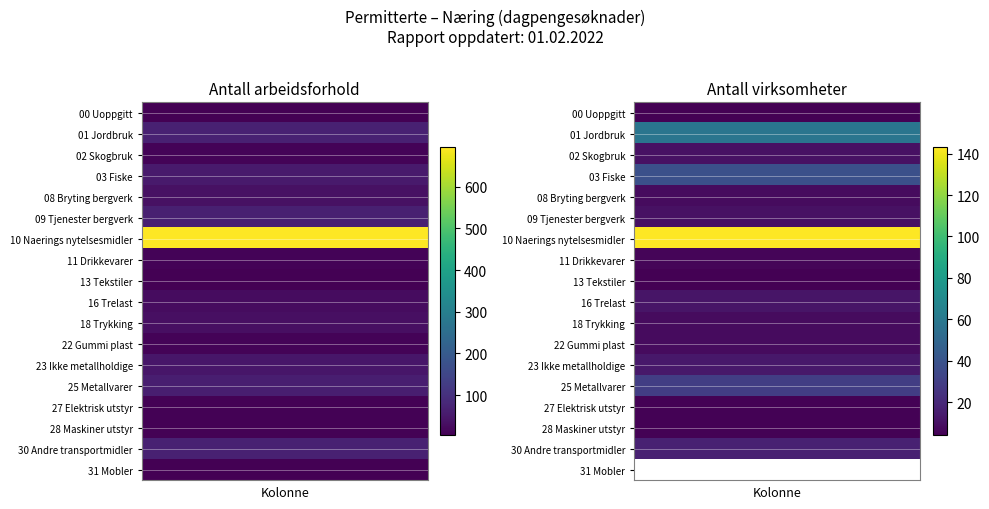

Reading right to left, transcribe all the data shown in this chart.

00_Uoppgitt: 1=4	0=4
01_Jordbruk: 1=58	0=68
02_Skogbruk: 1=10	0=12
03_Fiske: 1=38	0=55
08_Bryting_bergverk: 1=8	0=34
09_Tjenester_bergverk: 1=10	0=64
10_Naerings_nytelsesmidler: 1=143	0=694
11_Drikkevarer: 1=6	0=10
13_Tekstiler: 1=4	0=4
16_Trelast: 1=12	0=27
18_Trykking: 1=8	0=32
22_Gummi_plast: 1=8	0=10
23_Ikke_metallholdige: 1=13	0=46
25_Metallvarer: 1=29	0=62
27_Elektrisk_utstyr: 1=5	0=7
28_Maskiner_utstyr: 1=5	0=9
30_Andre_transportmidler: 1=17	0=67
31_Mobler: 1=0	0=6